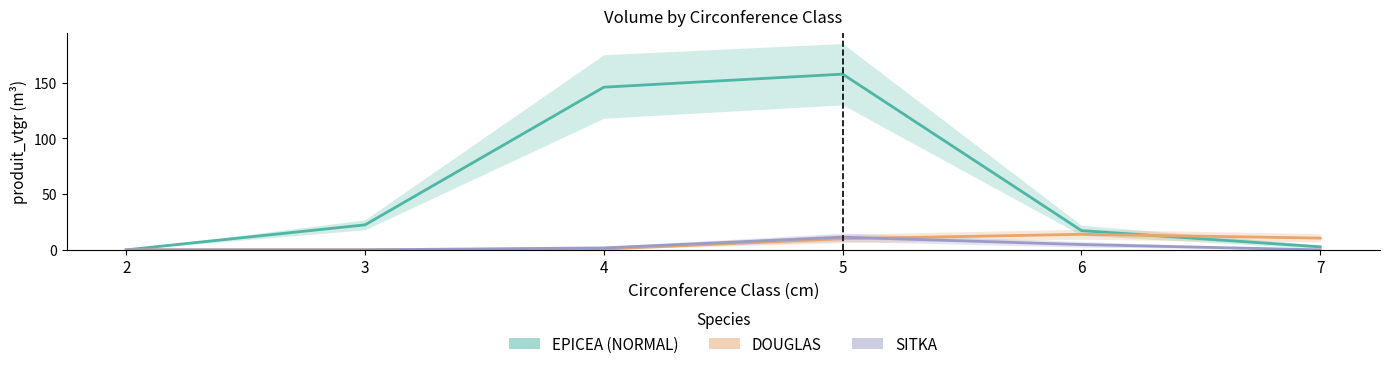

Reading right to left, extract all data points from this chart.

EPICEA (NORMAL): 2.7	17.2	157.6	145.8	22.4	0.0
DOUGLAS: 10.5	13.9	10.0	0.7	0.0	0.0
SITKA: 0.0	4.7	11.4	1.7	0.0	0.0